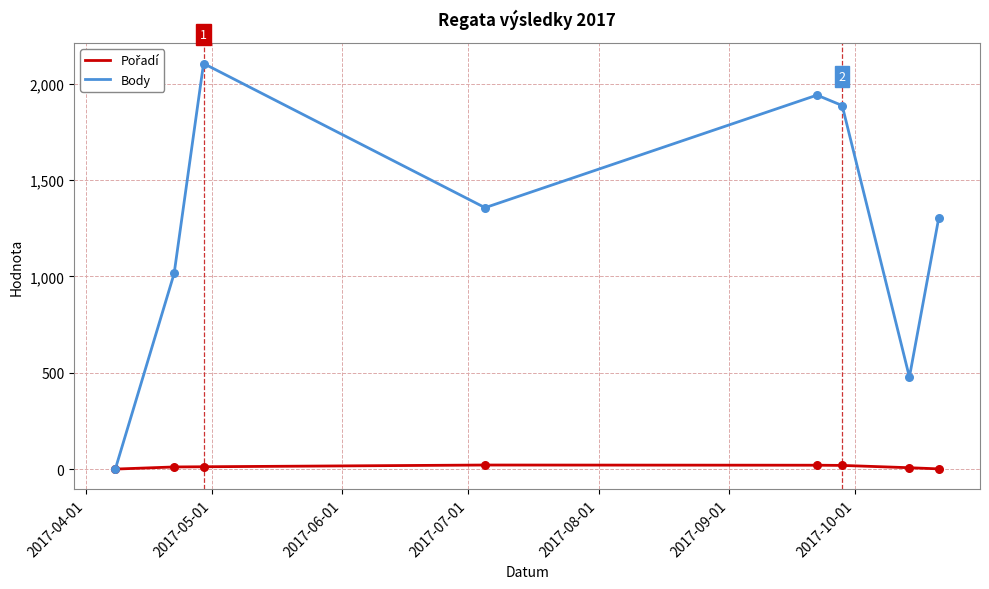

Which series has the largest range (max minus min)?

Body